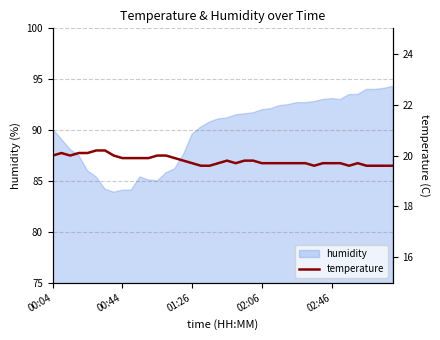

What is the minimum value for humidity?

83.9